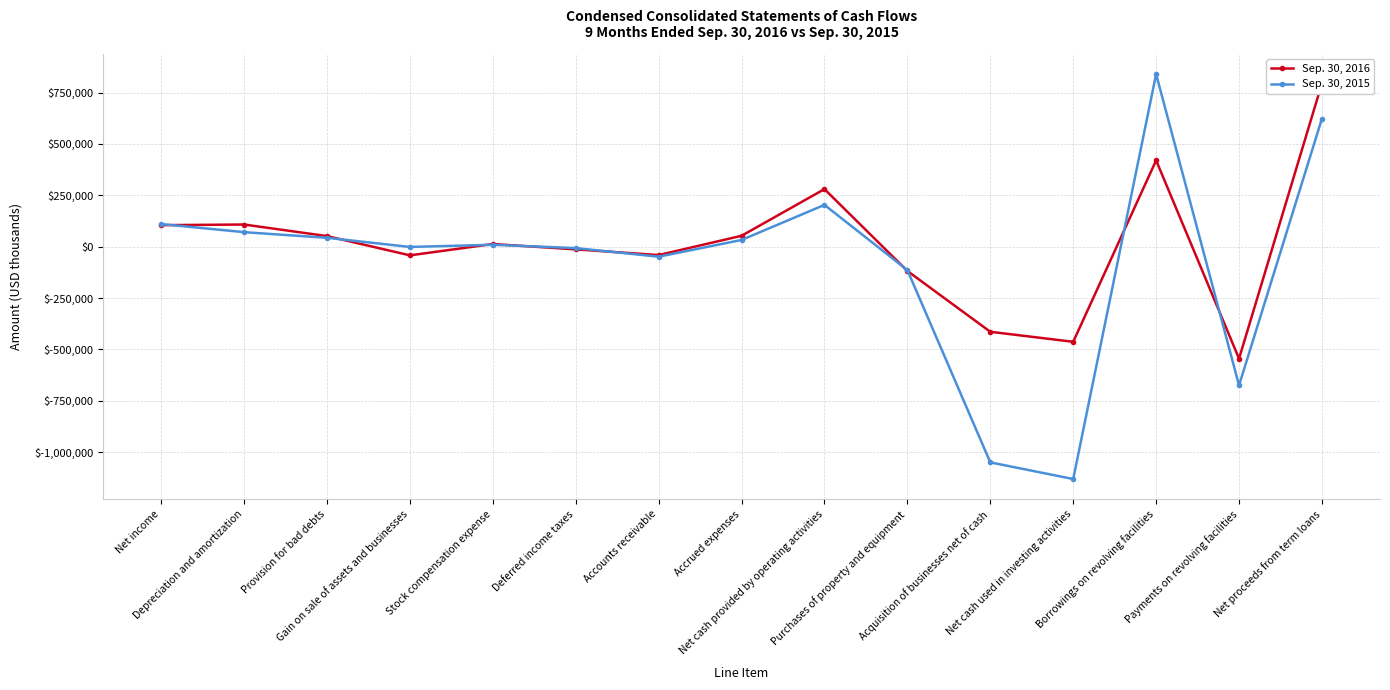

After their last crossing, which series has the higher values: Sep. 30, 2016 or Sep. 30, 2015?

Sep. 30, 2016